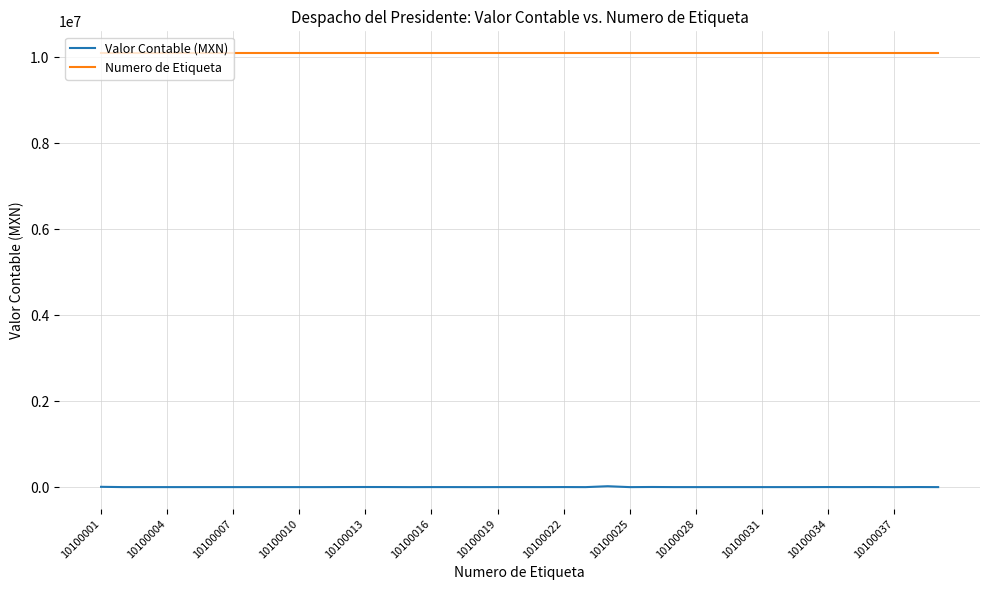

True or false: Numero de Etiqueta and Valor Contable (MXN) cross at least once.

False